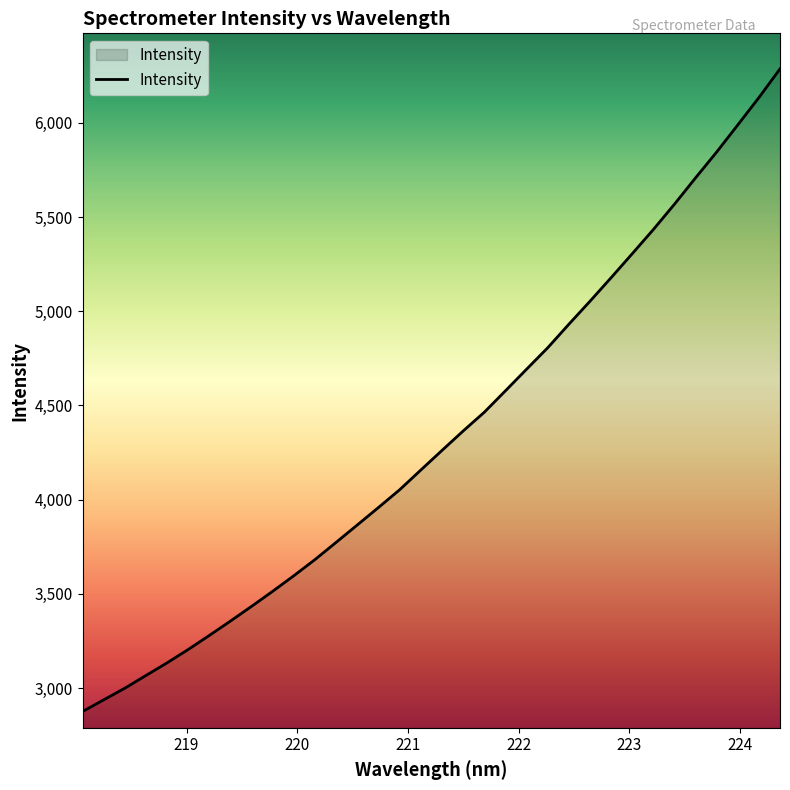

What is the difference between the maximum and minimum values?

3412.2